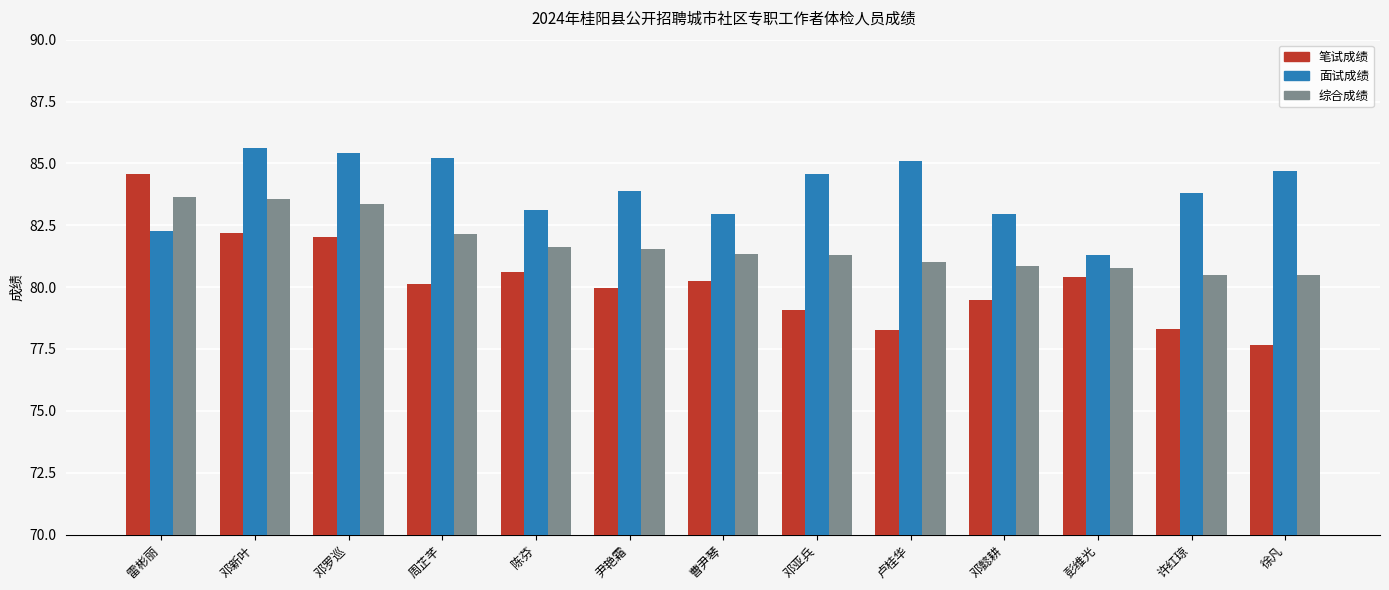

Count the number of data series in this chart.

3